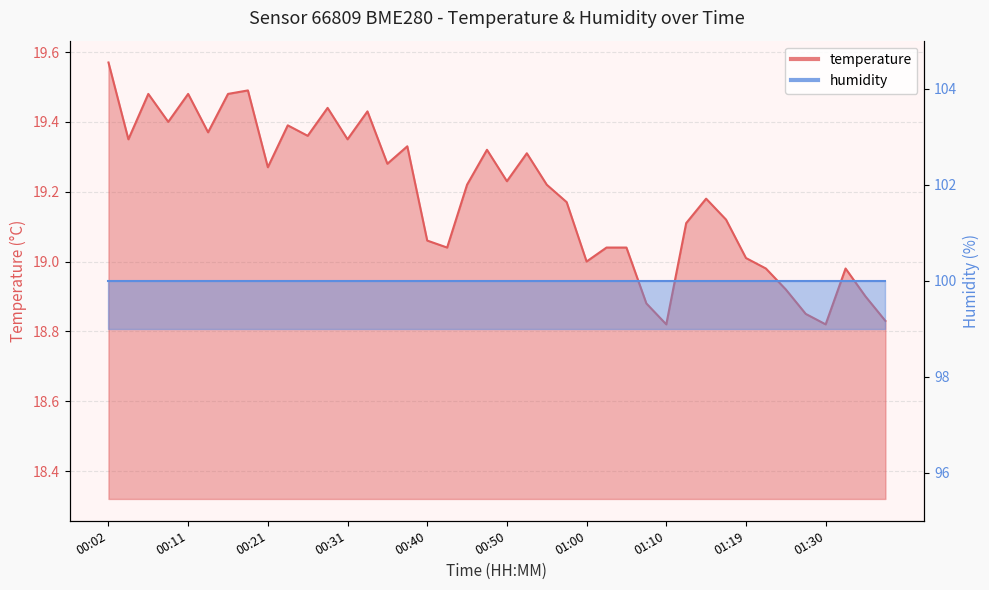

Which has a higher value, 00:02 or 01:32?

00:02